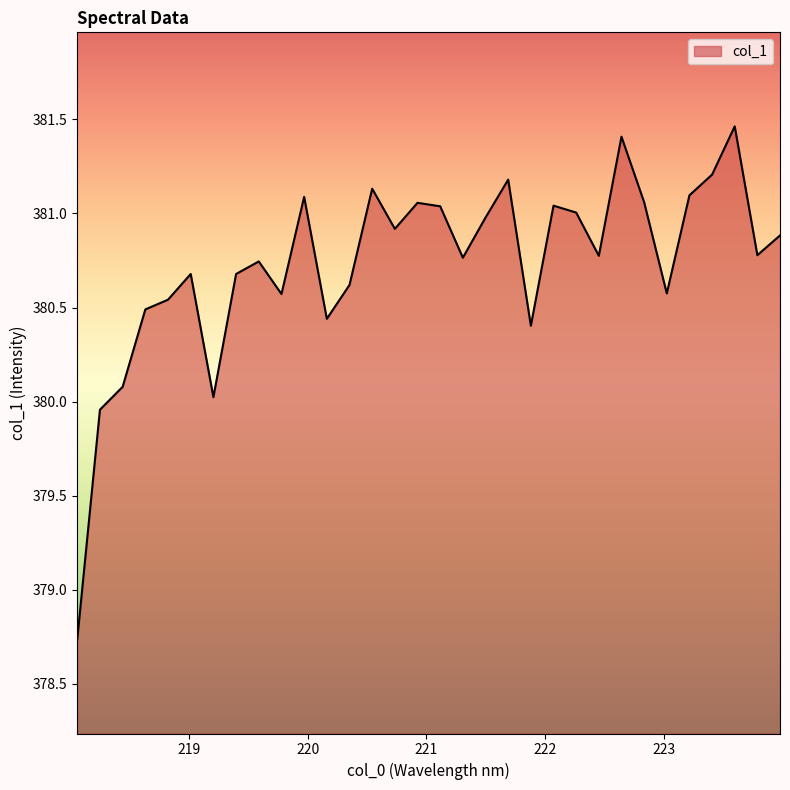

What is the smallest value displayed?

378.7